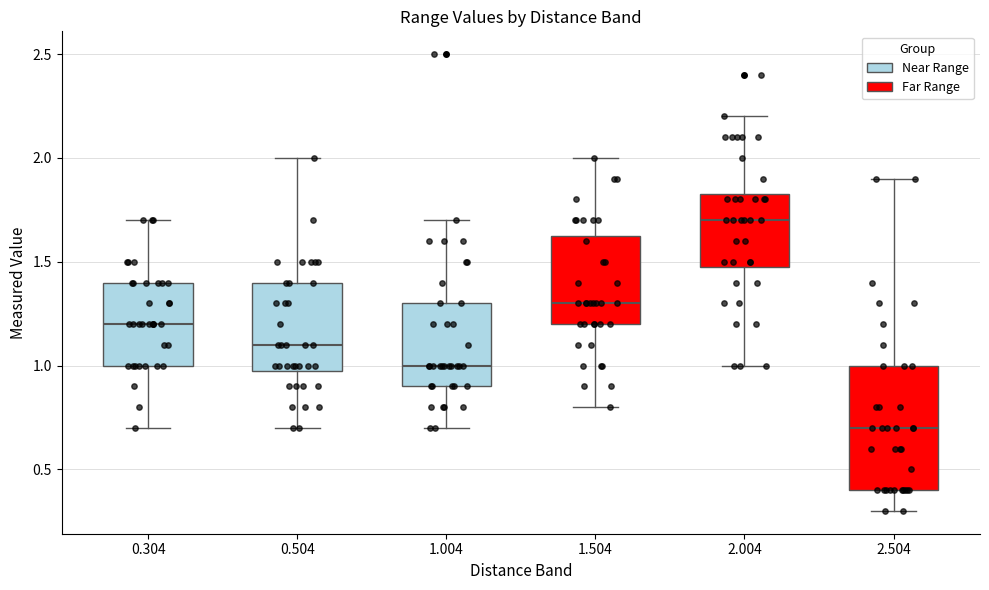

Reading left to right, transcribe this box plot: for each box, give where its median line is, the range the box spans, and where its two whiskers end, as read against the y-axis. The values are not printed on the chart, so give them approximately, as read against the axis.

0.304: median 1.20, box 1.00 to 1.40, whiskers 0.70 to 1.70
0.504: median 1.10, box 1.00 to 1.40, whiskers 0.70 to 2.00
1.004: median 1.00, box 0.90 to 1.30, whiskers 0.70 to 1.70
1.504: median 1.30, box 1.20 to 1.65, whiskers 0.80 to 2.00
2.004: median 1.70, box 1.50 to 1.85, whiskers 1.00 to 2.20
2.504: median 0.70, box 0.40 to 1.00, whiskers 0.30 to 1.90